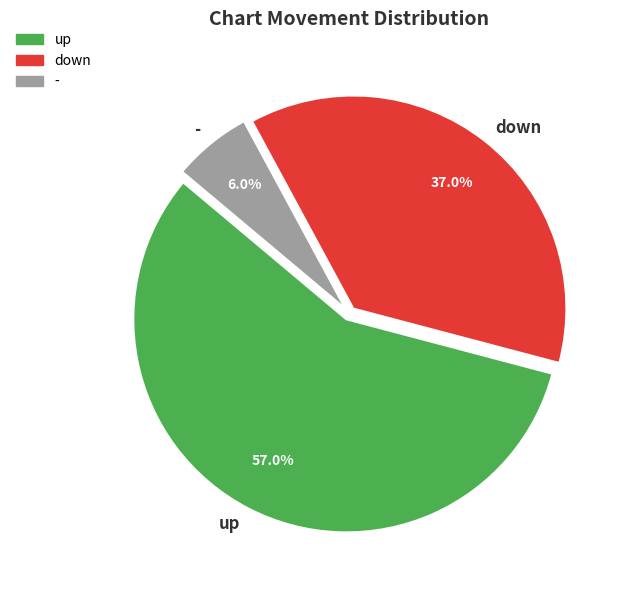

What is the ratio of the value at down to the value at up?

0.6